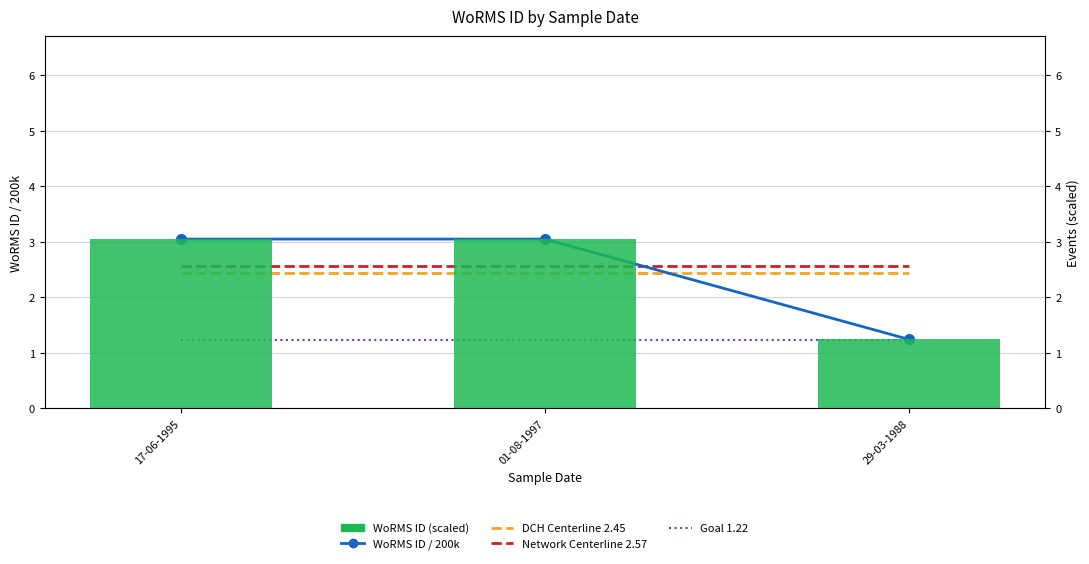

At how many categories does at least one series exceed 2?

3